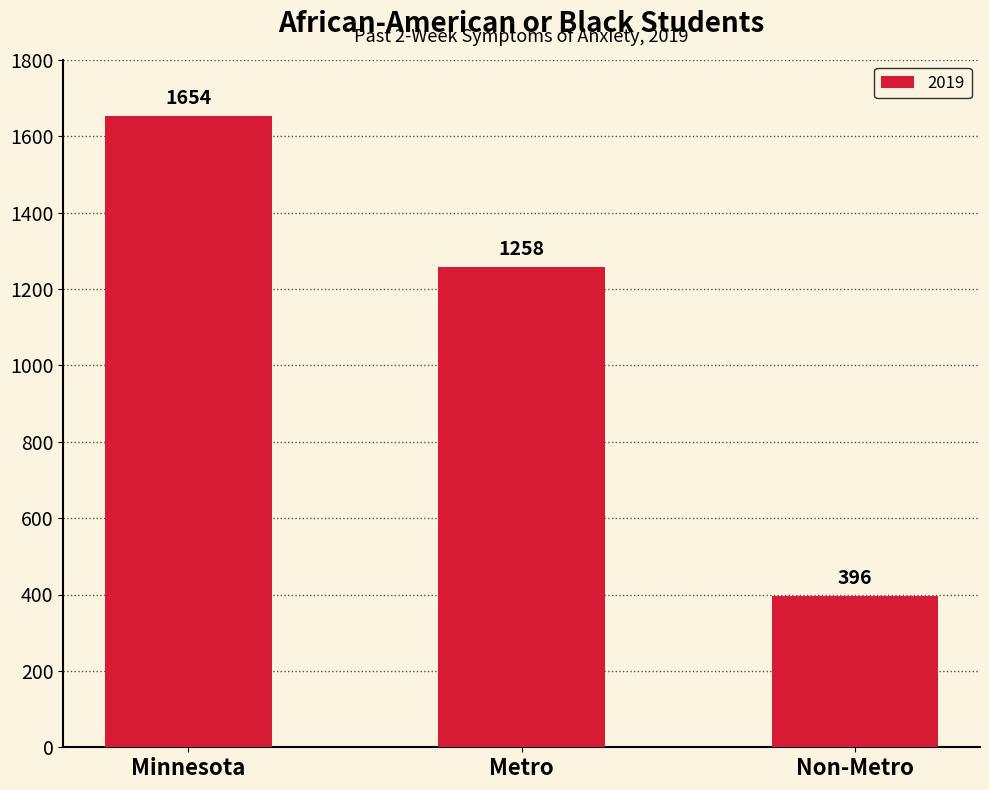

What is the maximum value shown in the chart?

1654